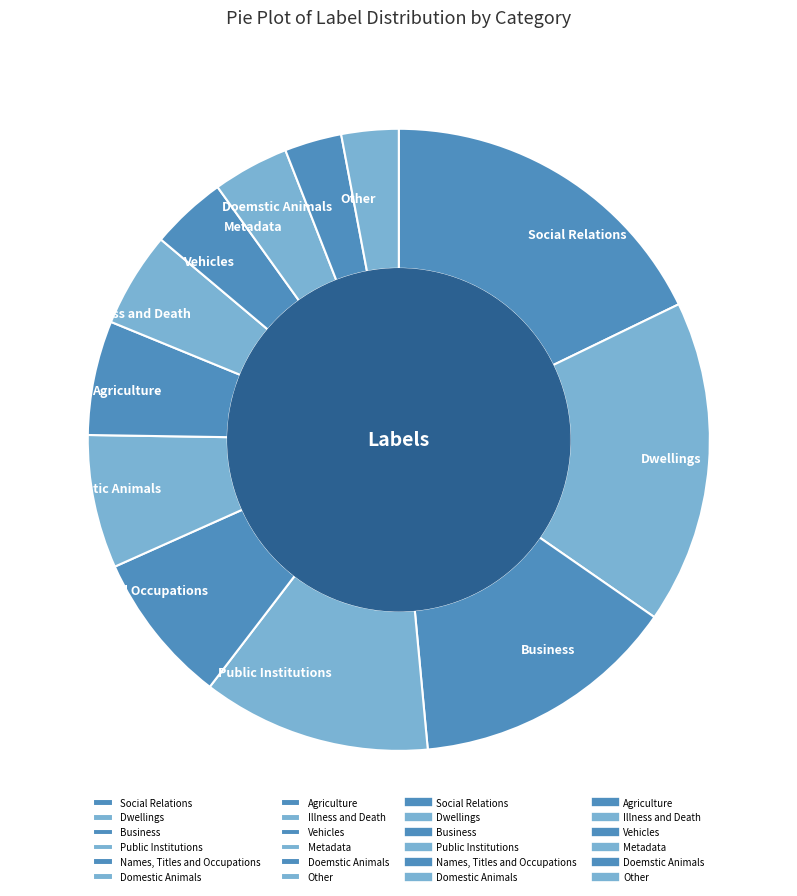

Which has a higher value, Metadata or Names, Titles and Occupations?

Names, Titles and Occupations